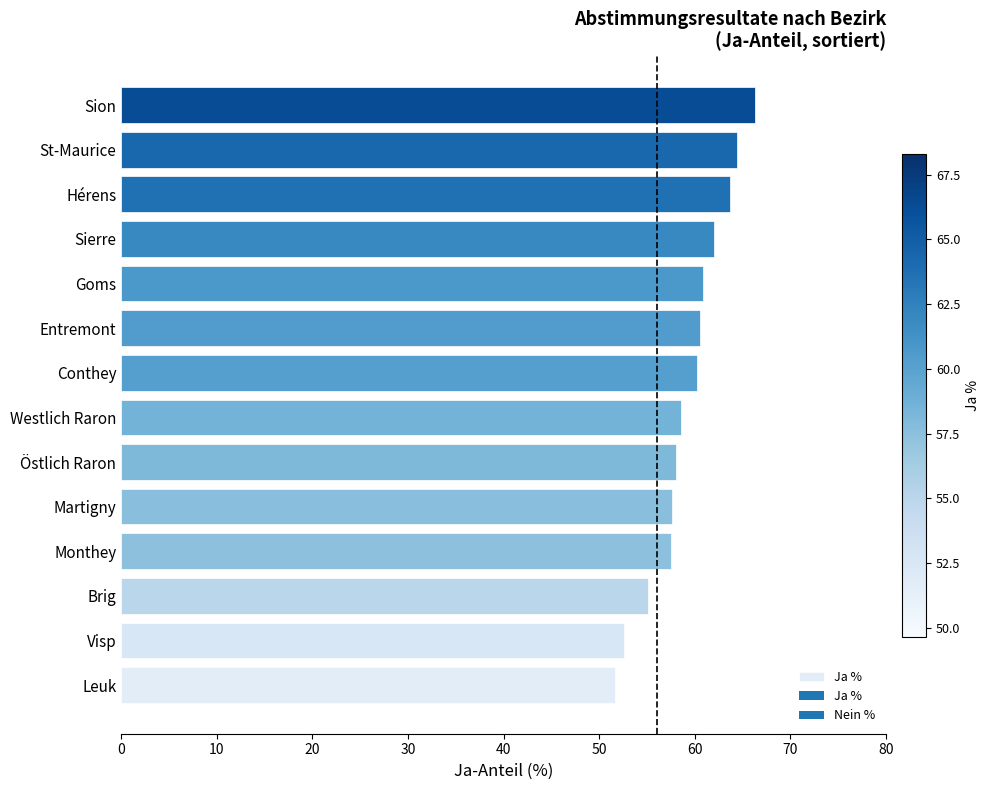

What is the maximum value shown in the chart?

66.3